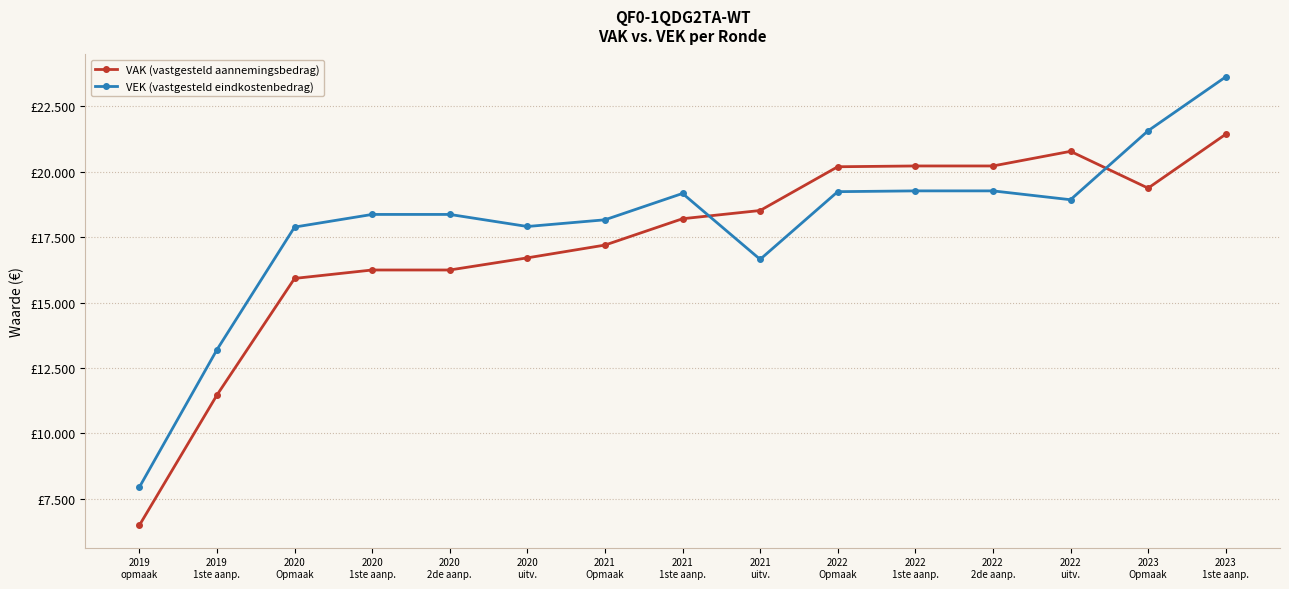

The value of VEK (vastgesteld eindkostenbedrag) at 2020
uitv. is 6778. True or false?

False